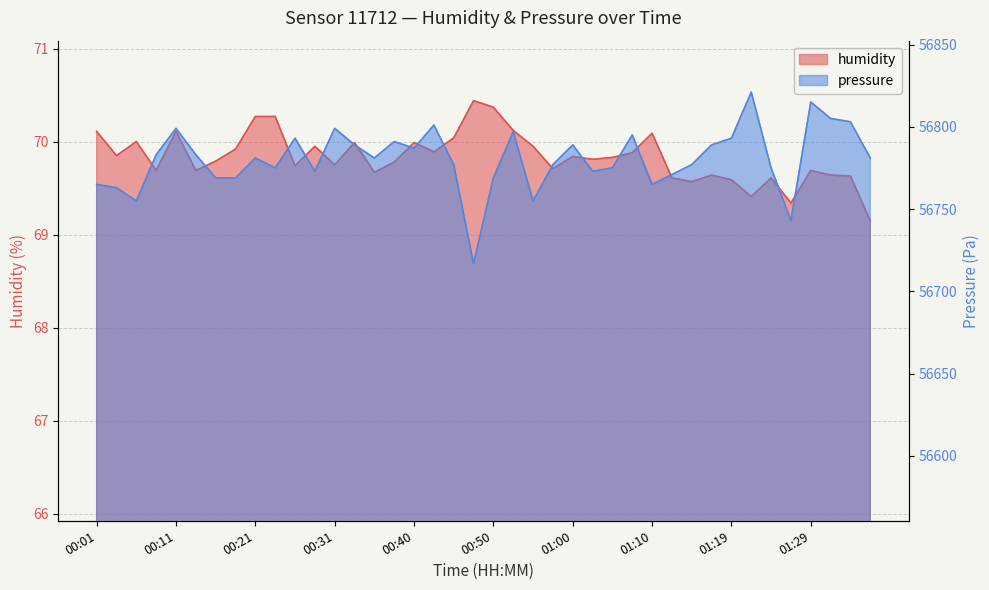

What is the label of the 24th point from the left?

00:57